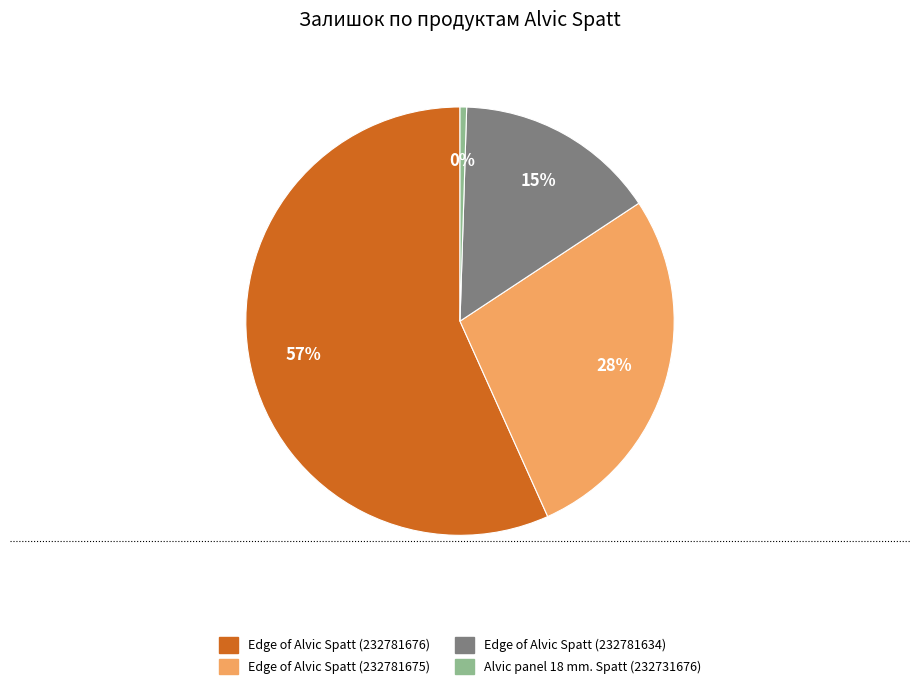

How many segments does this pie chart have?

4